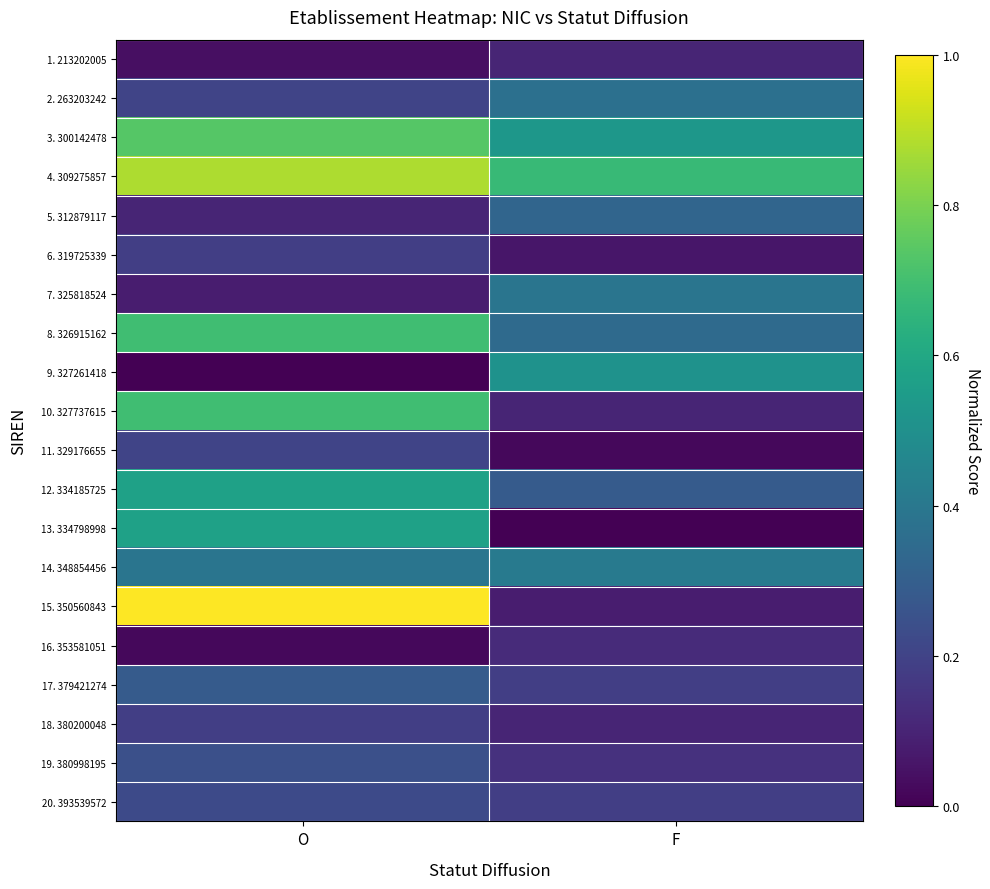

Reading left to right, what are all the values shown in this chart?

1. 213202005: O=0.0	F=0.1
2. 263203242: O=0.2	F=0.4
3. 300142478: O=0.7	F=0.5
4. 309275857: O=0.9	F=0.7
5. 312879117: O=0.1	F=0.3
6. 319725339: O=0.2	F=0.1
7. 325818524: O=0.1	F=0.4
8. 326915162: O=0.7	F=0.3
9. 327261418: O=0.0	F=0.5
10. 327737615: O=0.7	F=0.1
11. 329176655: O=0.2	F=0.0
12. 334185725: O=0.6	F=0.3
13. 334798998: O=0.6	F=0.0
14. 348854456: O=0.4	F=0.4
15. 350560843: O=1.0	F=0.1
16. 353581051: O=0.0	F=0.1
17. 379421274: O=0.3	F=0.2
18. 380200048: O=0.2	F=0.1
19. 380998195: O=0.2	F=0.1
20. 393539572: O=0.2	F=0.2